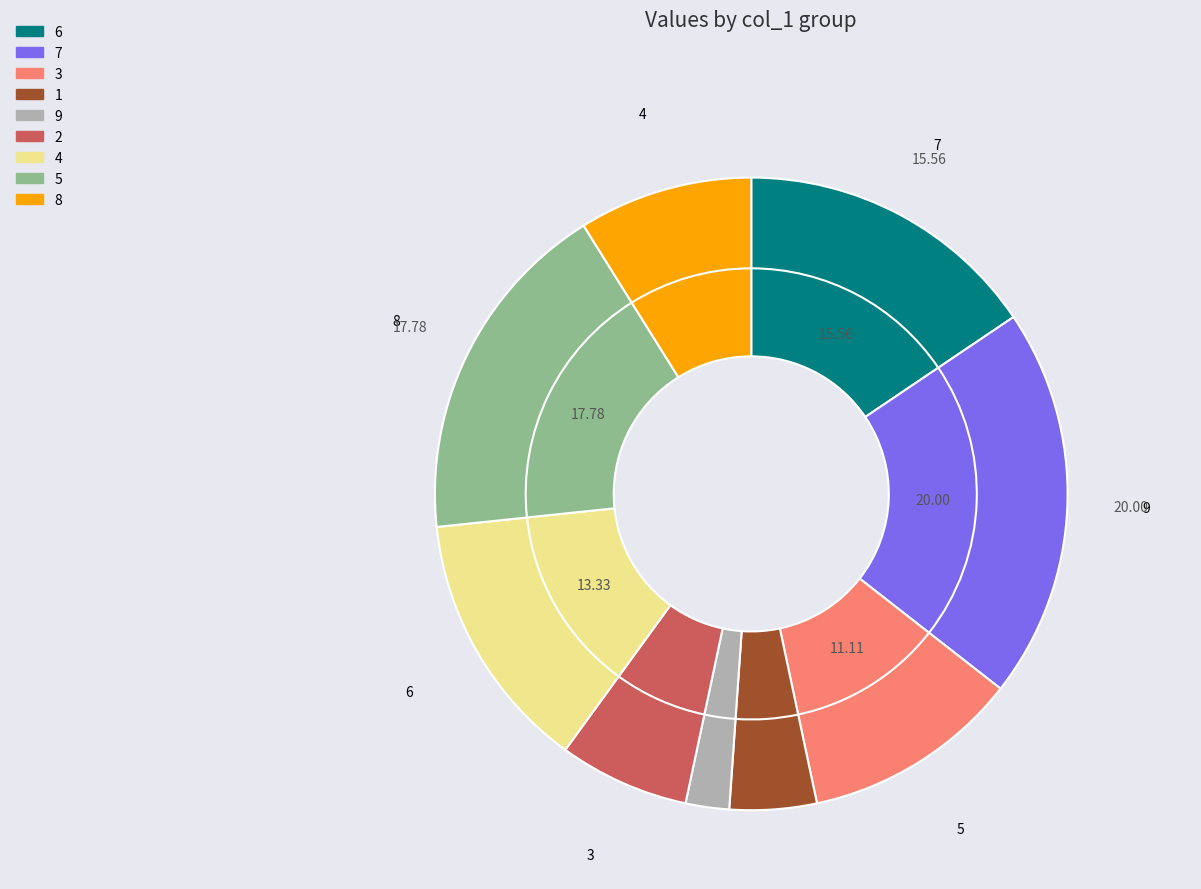

Is there a majority slice in this chart?

No